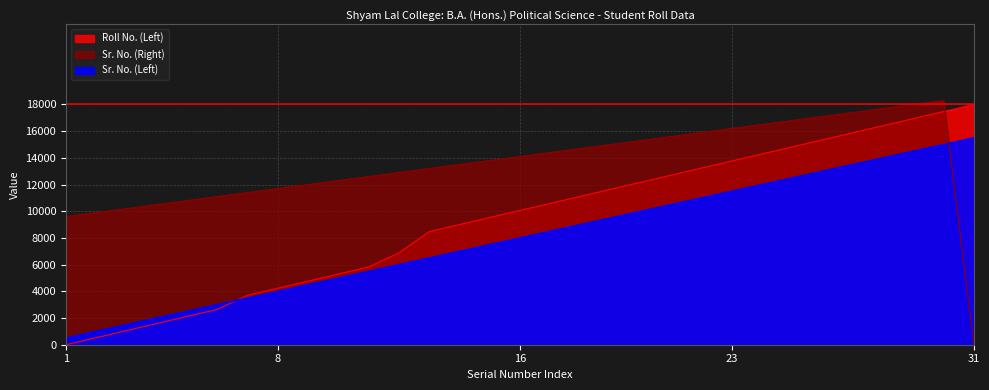

How many intersections are there between Sr. No. (Right) and Roll No. (Left)?

1